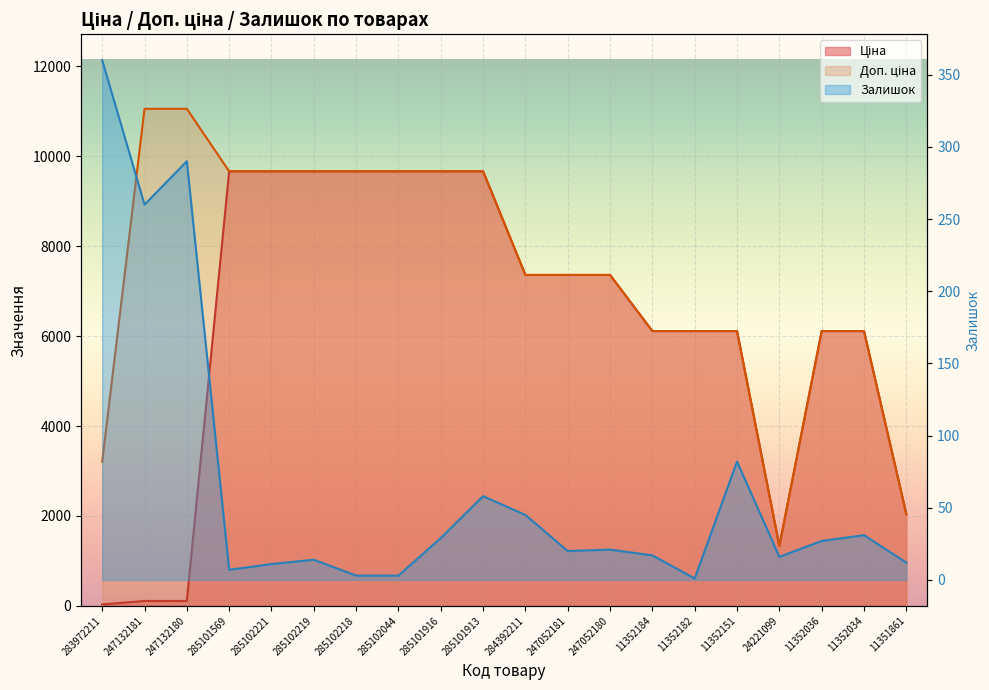

What is the label of the 6th point from the right?

11352182